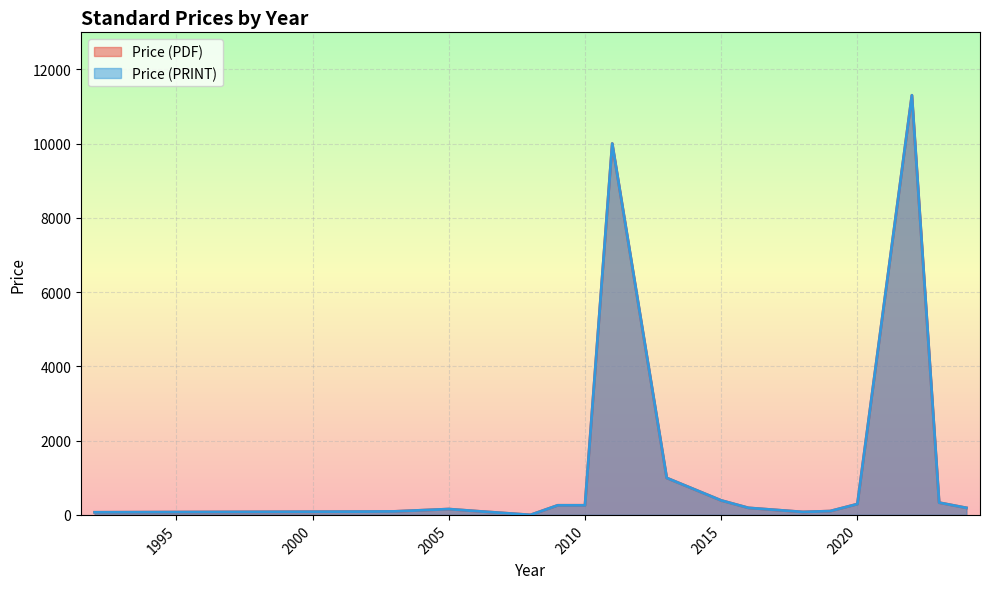

How many lines are shown in the chart?

2